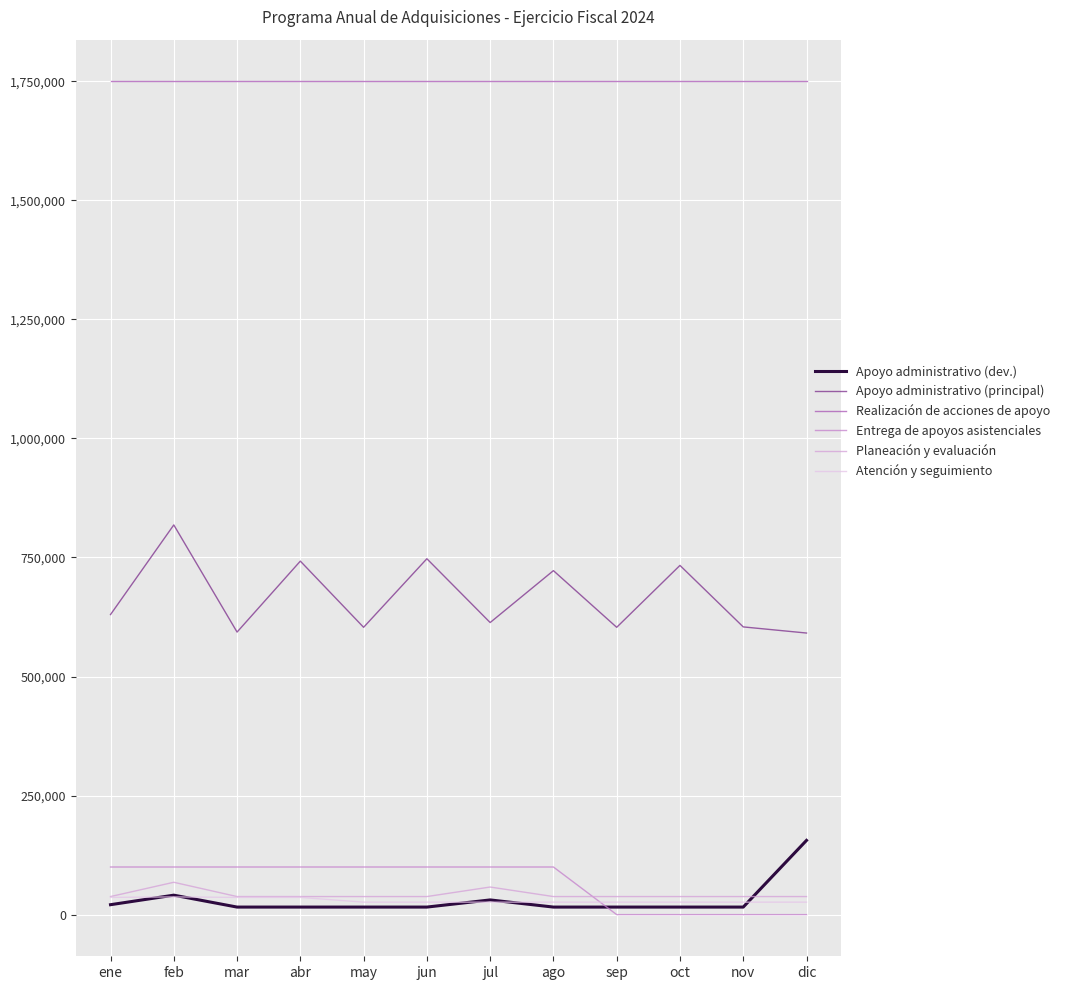

What are all the series names shown in the legend?

Apoyo administrativo (dev.), Apoyo administrativo (principal), Realización de acciones de apoyo, Entrega de apoyos asistenciales, Planeación y evaluación, Atención y seguimiento